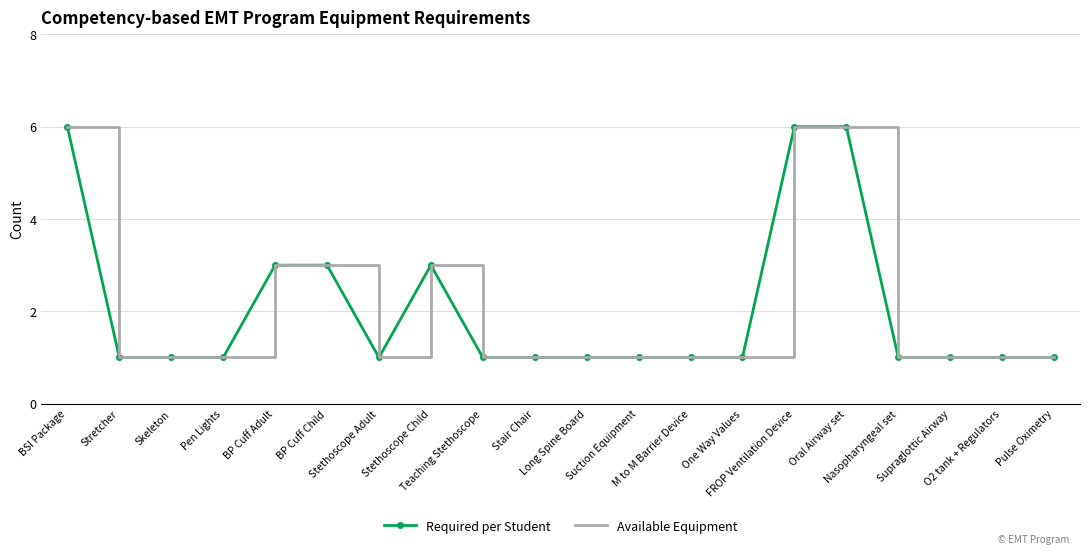

At which category does the chart reach its peak across all series?

BSI Package